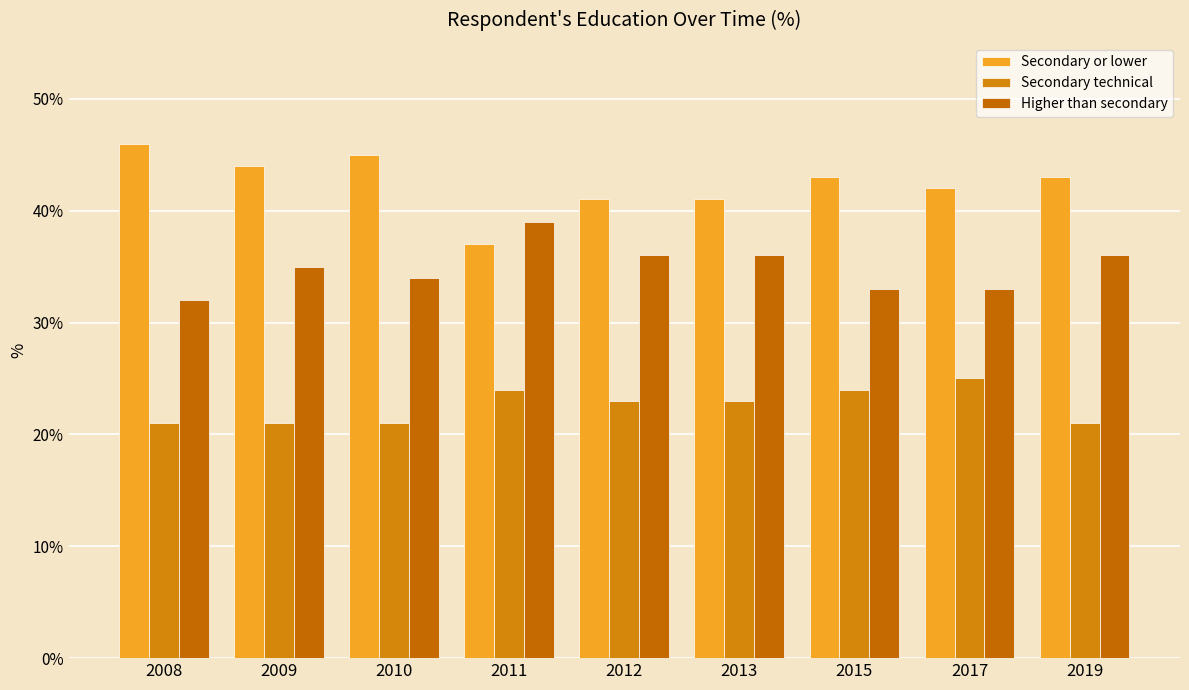

Is it true that Higher than secondary equals 65 at 2012?

False